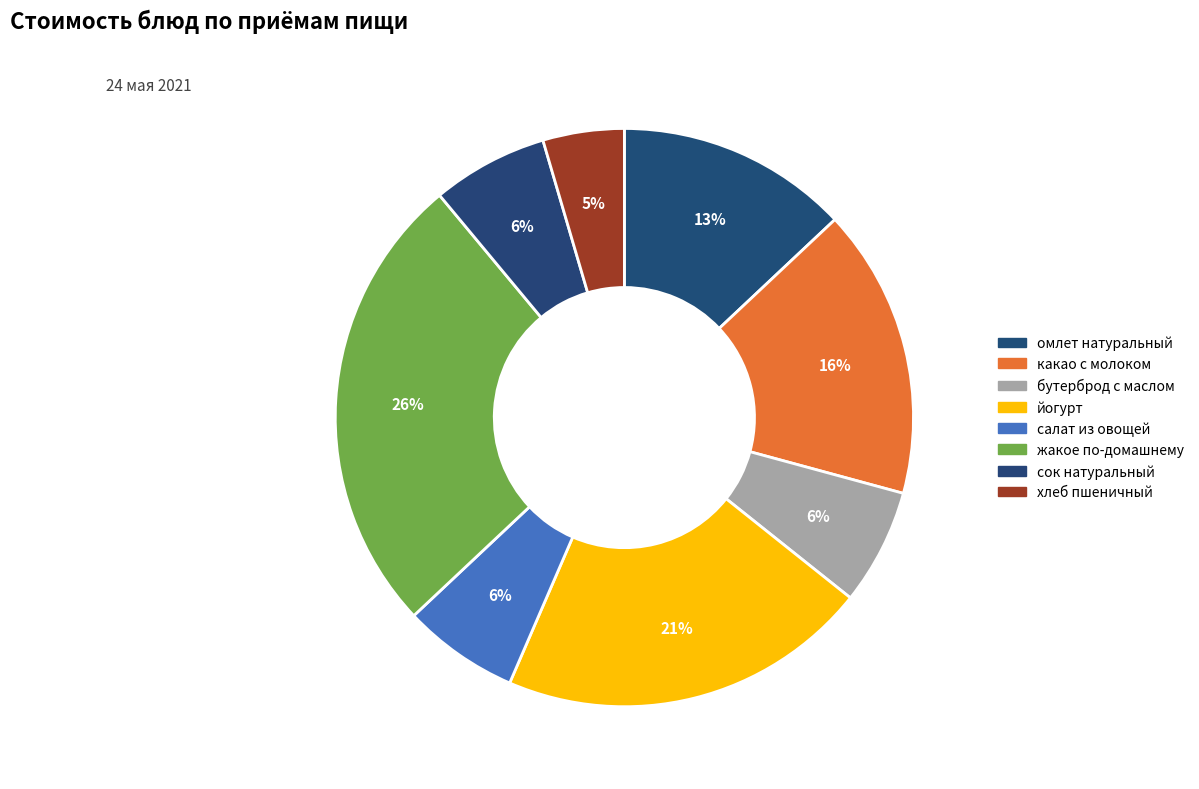

To the nearest percent, what is the combined percentage of йогурт and бутерброд с маслом?

27%